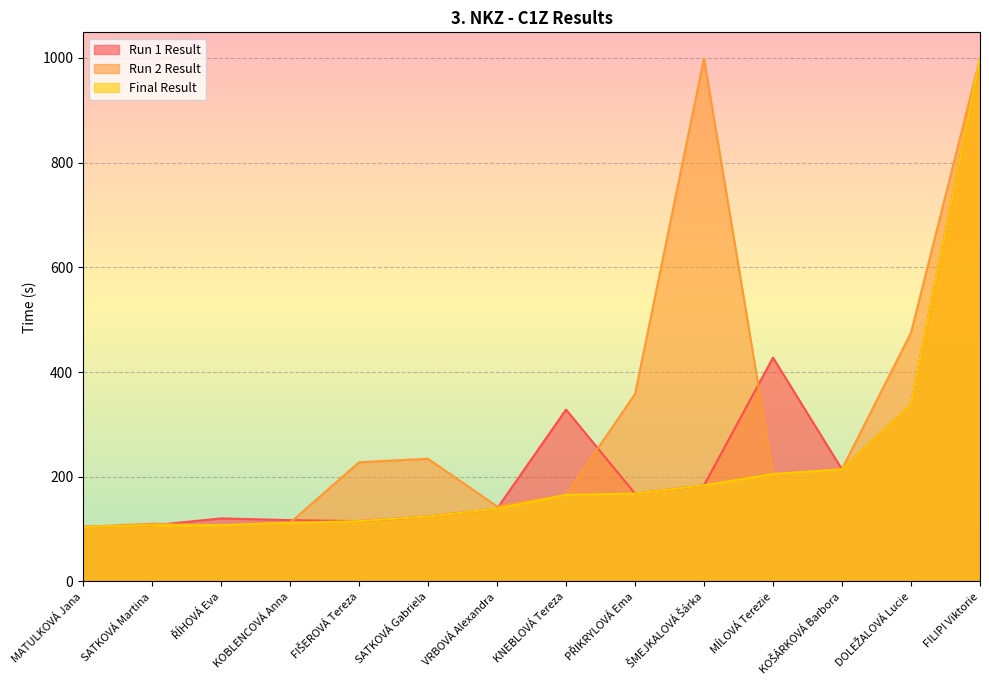

True or false: Run 1 Result has a value of 377.7 at KOŠÁRKOVÁ Barbora.

False